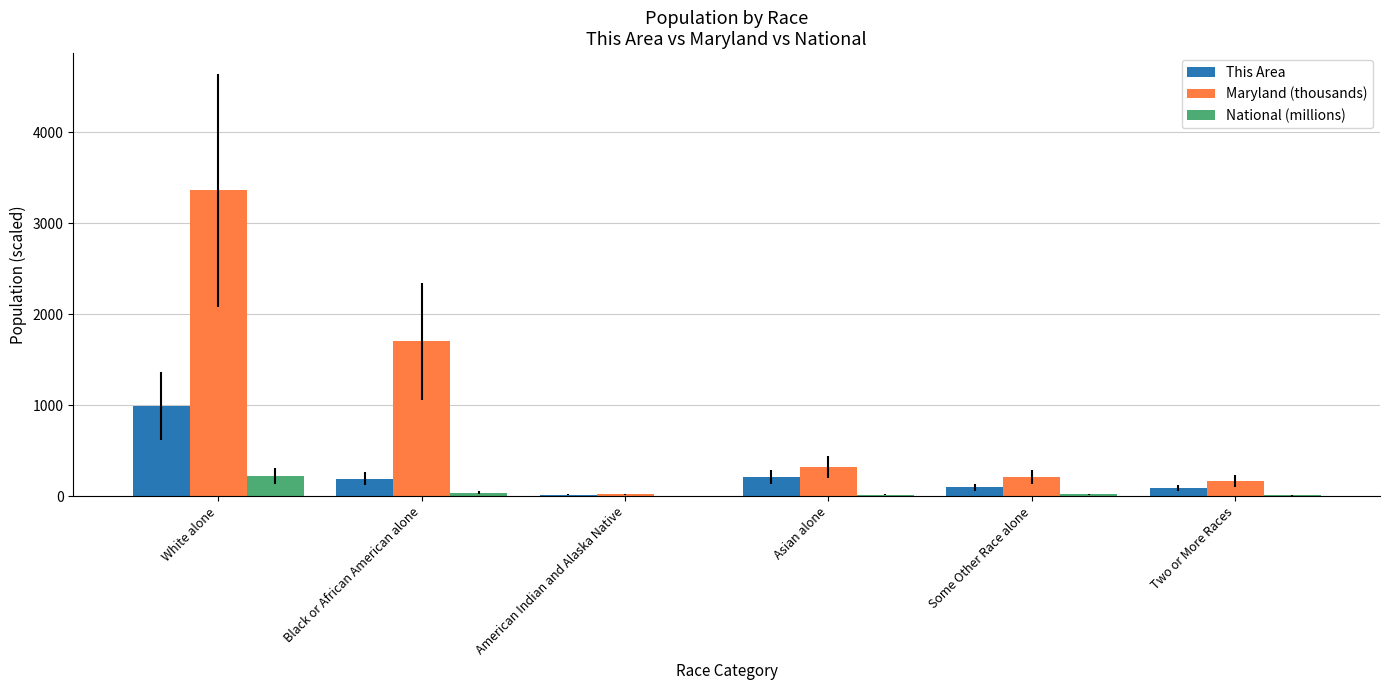

True or false: Maryland (thousands) has a value of 164.7 at Two or More Races.

True